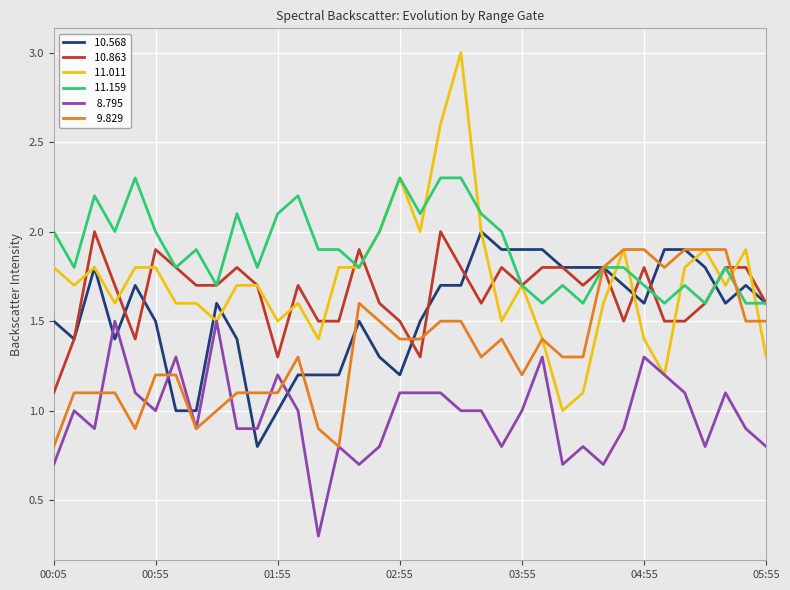

What is the minimum value shown in the chart?

0.3